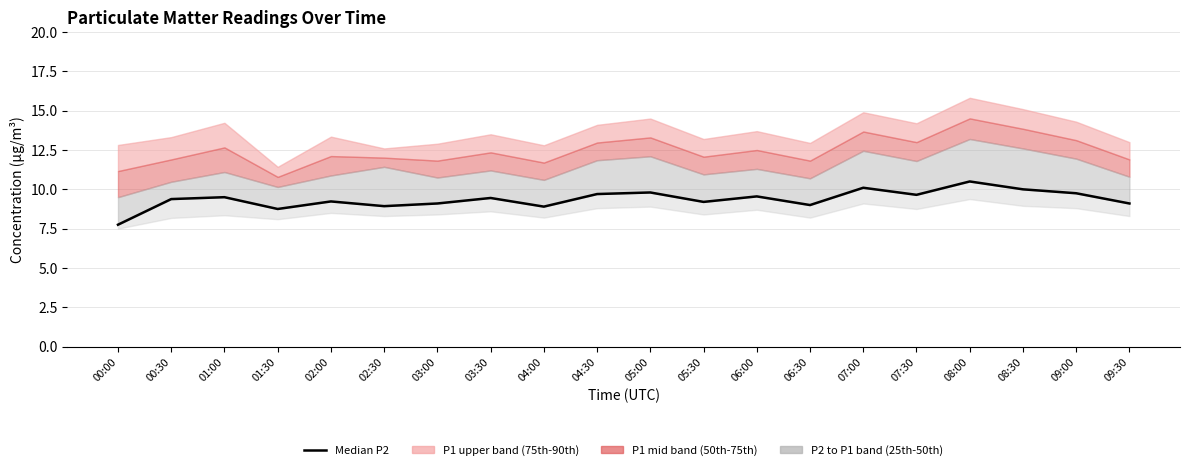

What is the label of the 10th point from the right?

05:00